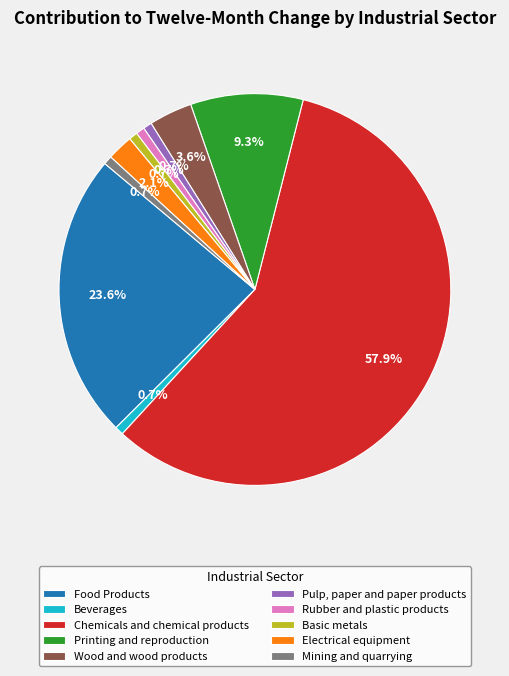

Which has a higher value, Food Products or Mining and quarrying?

Food Products